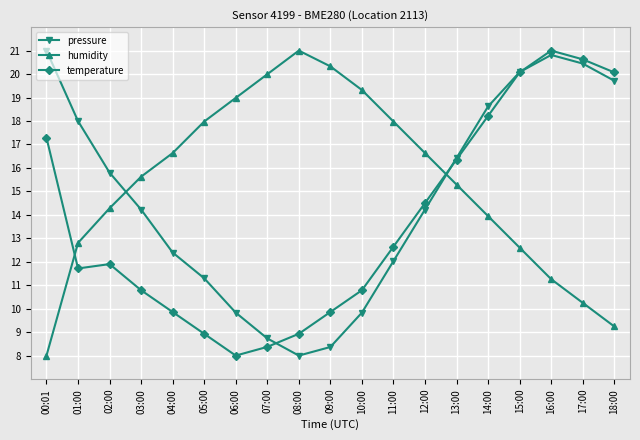

What is the difference between the highest and lowest values at 08:00?

13.0